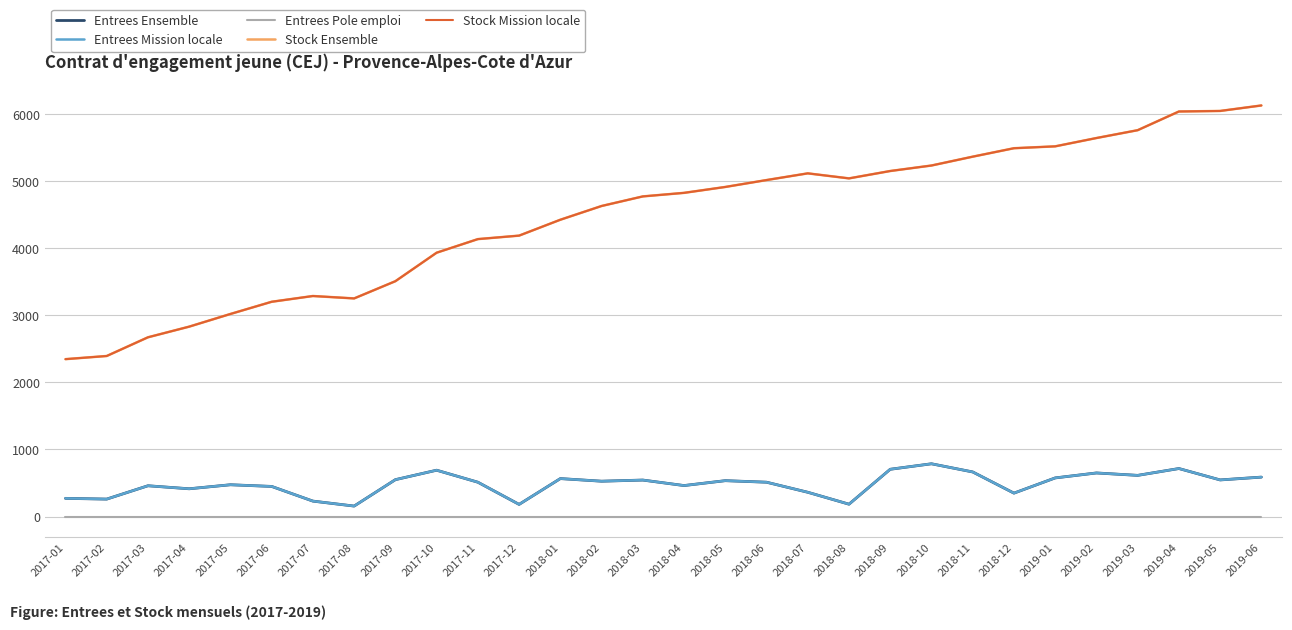

Reading right to left, extract all data points from this chart.

Entrees Ensemble: 588	546	716	614	650	576	349	665	787	705	184	362	512	535	462	544	527	566	181	512	691	550	156	230	449	474	414	459	260	271
Entrees Mission locale: 588	546	716	614	650	576	349	665	787	705	184	362	512	535	462	544	527	566	181	512	691	550	156	230	449	474	414	459	260	271
Entrees Pole emploi: 0	0	0	0	0	0	0	0	0	0	0	0	0	0	0	0	0	0	0	0	0	0	0	0	0	0	0	0	0	0
Stock Ensemble: 6133	6051	6043	5764	5647	5523	5495	5369	5237	5155	5045	5120	5020	4917	4829	4776	4633	4428	4191	4139	3936	3511	3254	3290	3204	3022	2833	2674	2395	2348
Stock Mission locale: 6133	6051	6043	5764	5647	5523	5495	5369	5237	5155	5045	5120	5020	4917	4829	4776	4633	4428	4191	4139	3936	3511	3254	3290	3204	3022	2833	2674	2395	2348